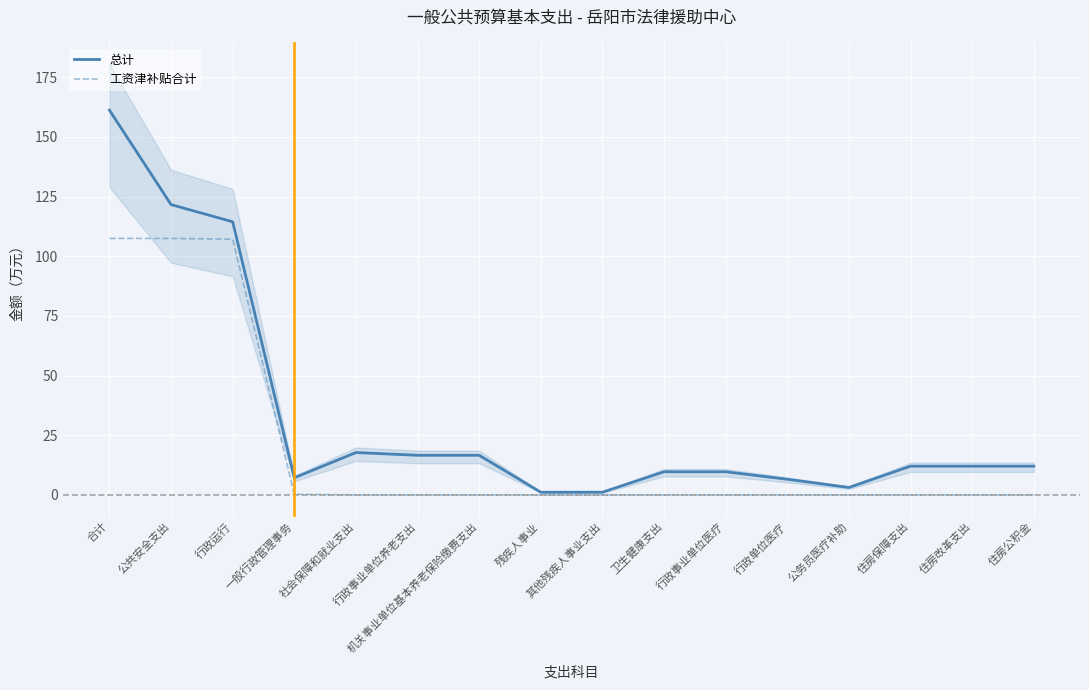

Does the chart display data point markers on the line(s)?

No